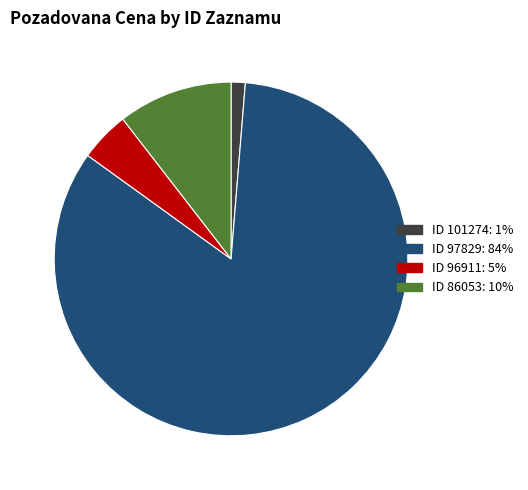

Count the number of slices in the pie.

4